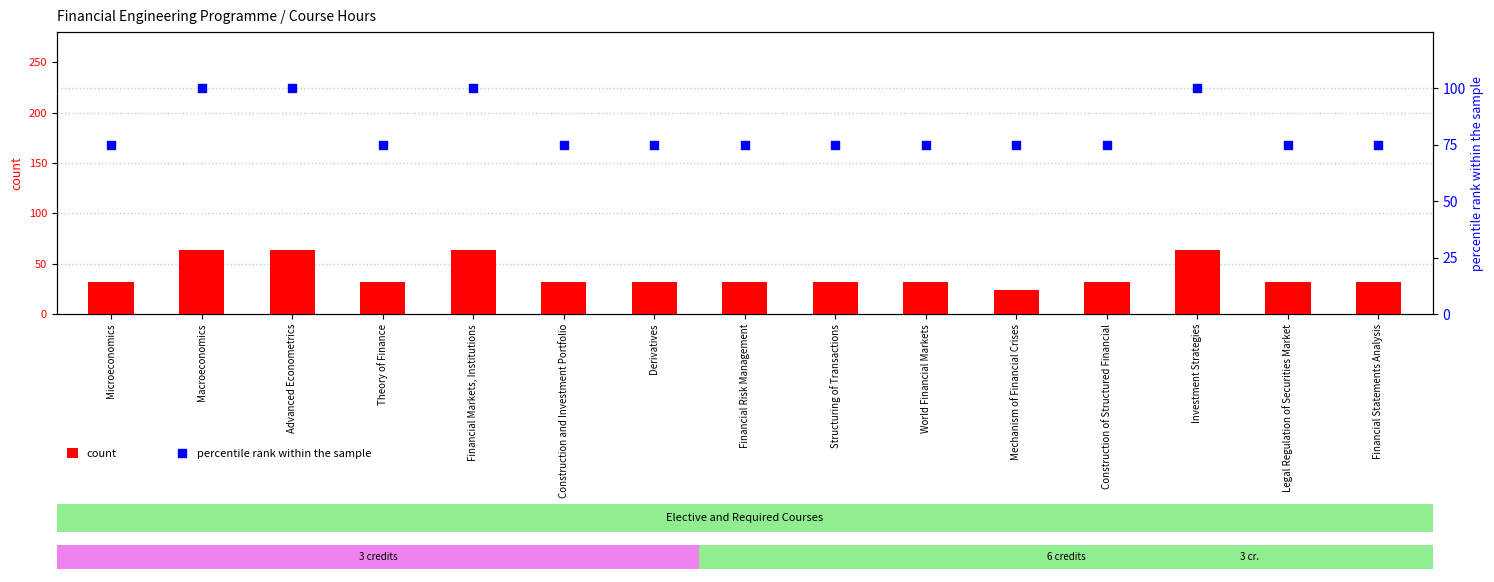

Which series contains the lowest Y value?

count